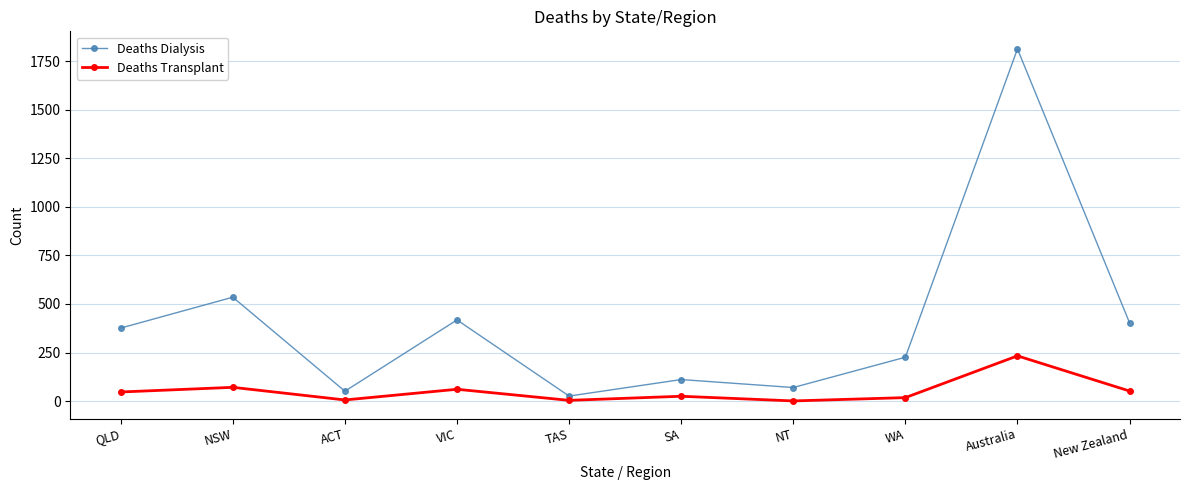

At which category does Deaths Dialysis reach its first local valley?

ACT